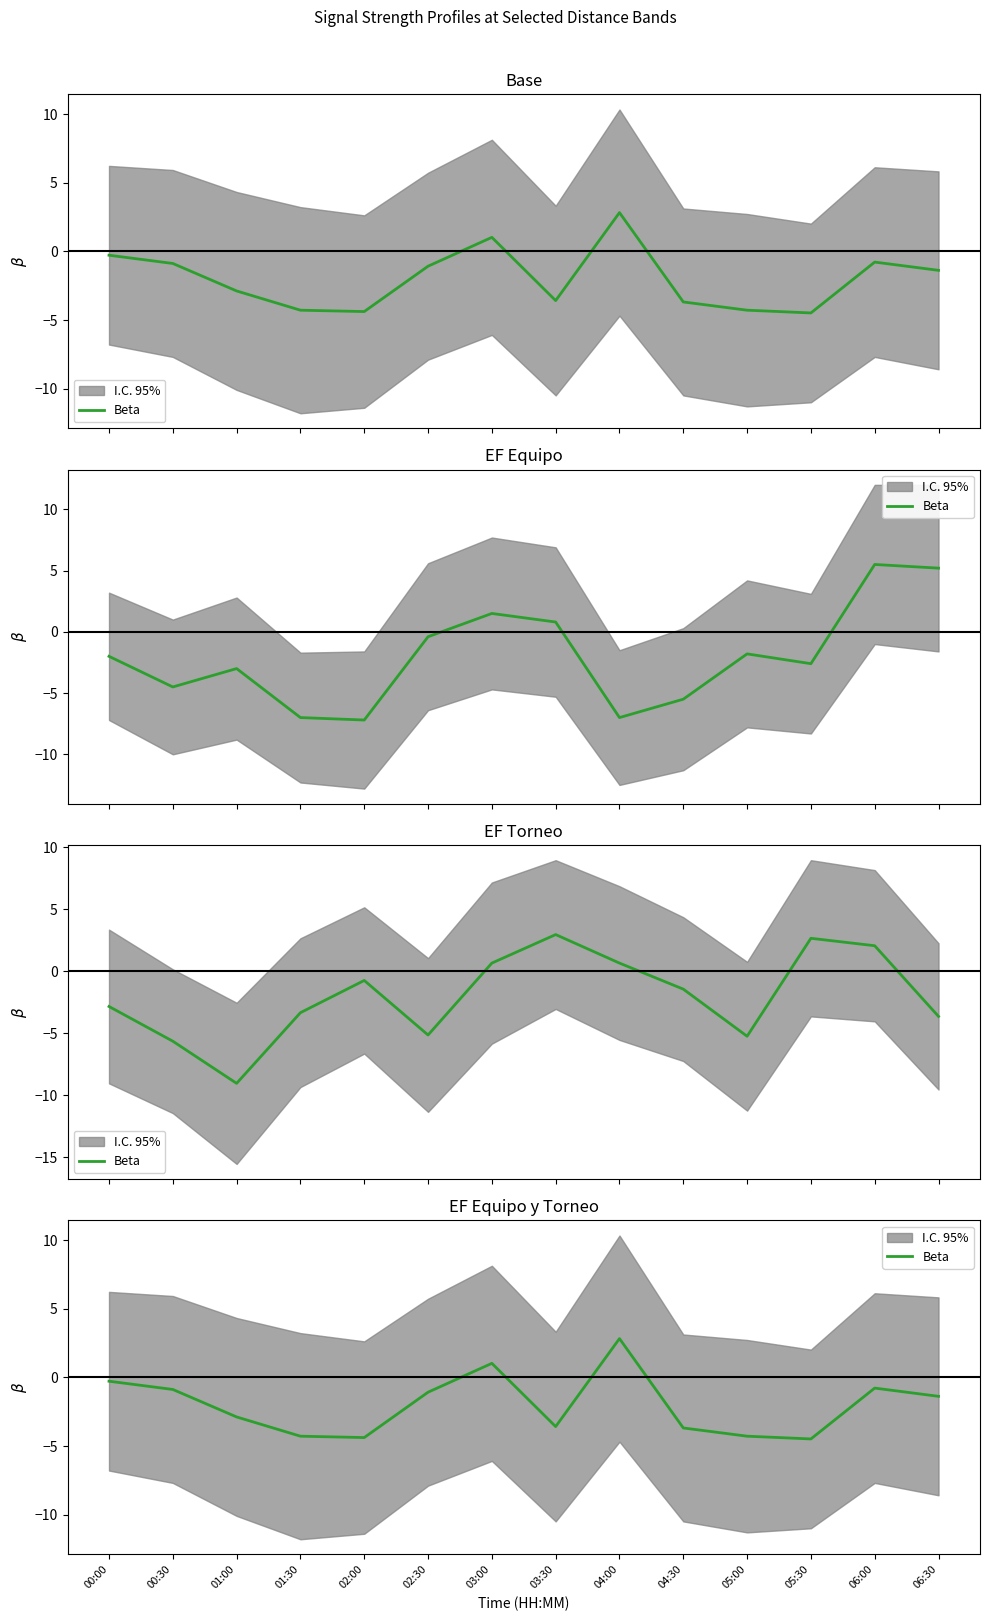

Does the chart display data point markers on the line(s)?

No